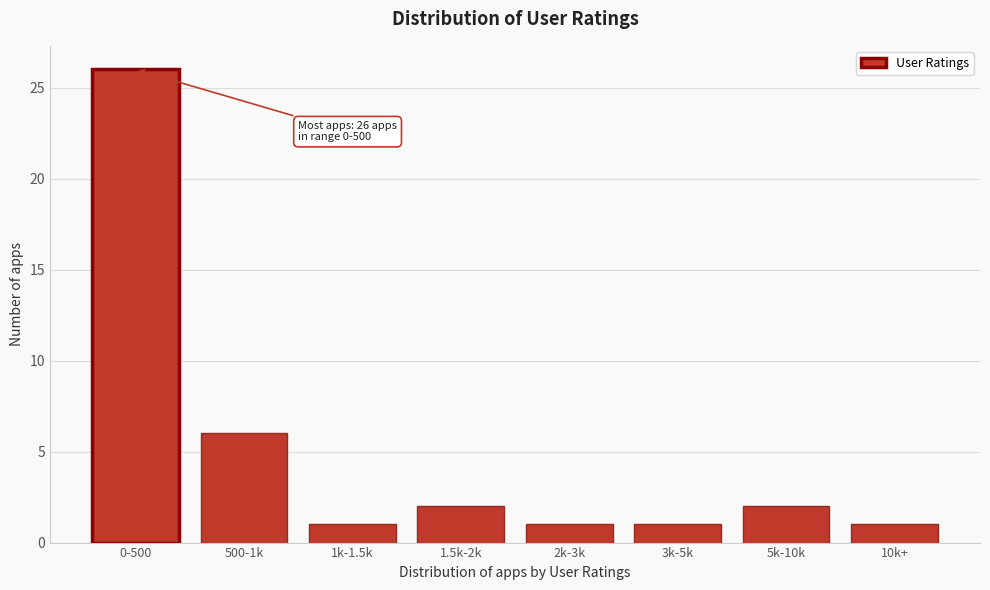

Reading right to left, list all the values displayed in this chart.

1	2	1	1	2	1	6	26